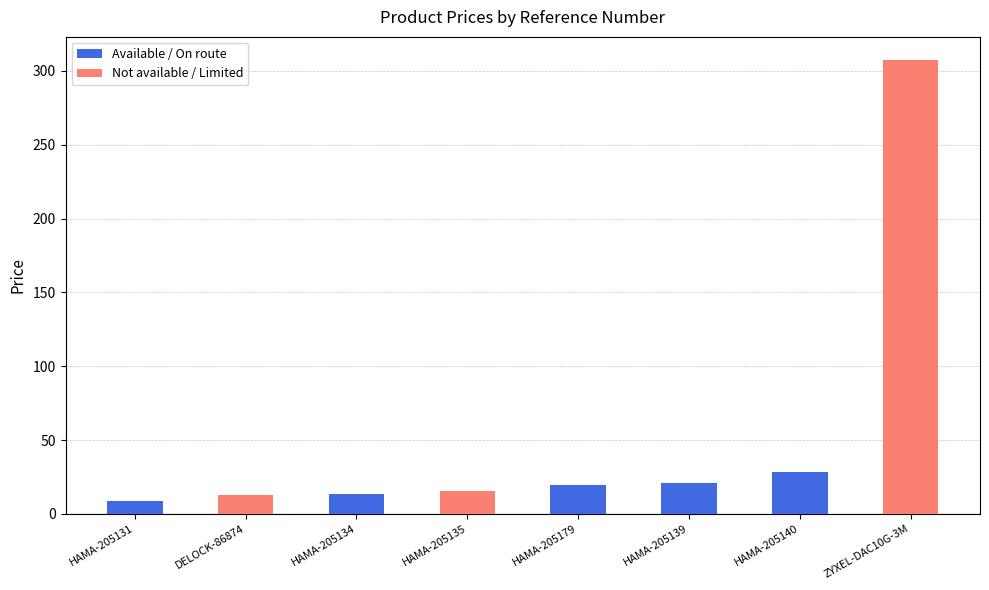

Is it true that the value at ZYXEL-DAC10G-3M is 307.7?

True